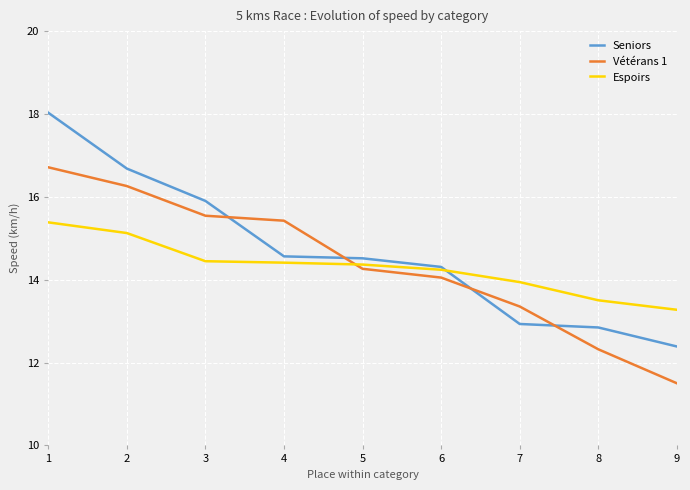

What are all the series names shown in the legend?

Seniors, Vétérans 1, Espoirs